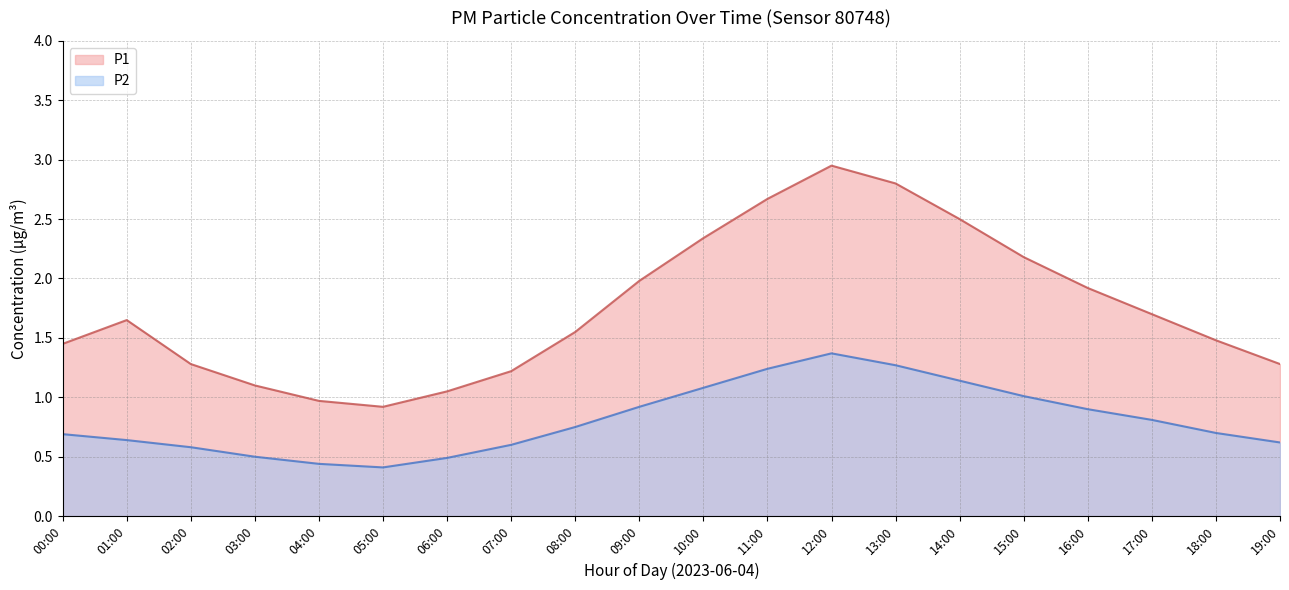

List the labels in order of P1 value, largest first.

12:00, 13:00, 11:00, 14:00, 10:00, 15:00, 09:00, 16:00, 17:00, 08:00, 18:00, 00:00, 01:00, 19:00, 07:00, 02:00, 03:00, 06:00, 04:00, 05:00